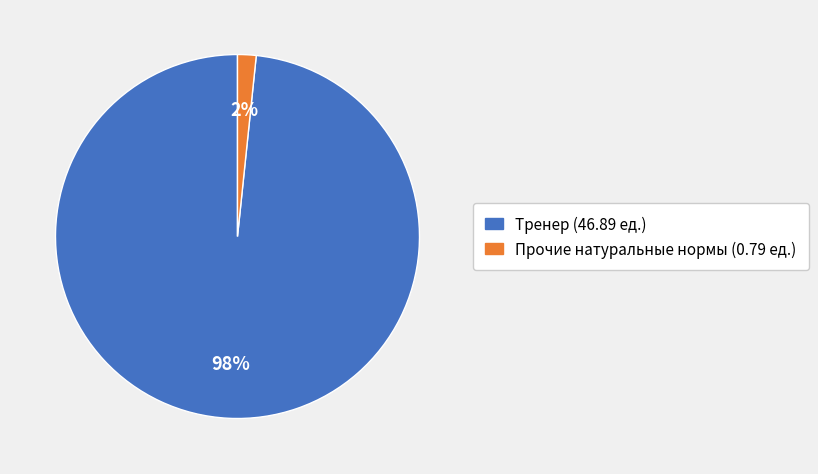

To the nearest percent, what is the average slice percentage?

50%